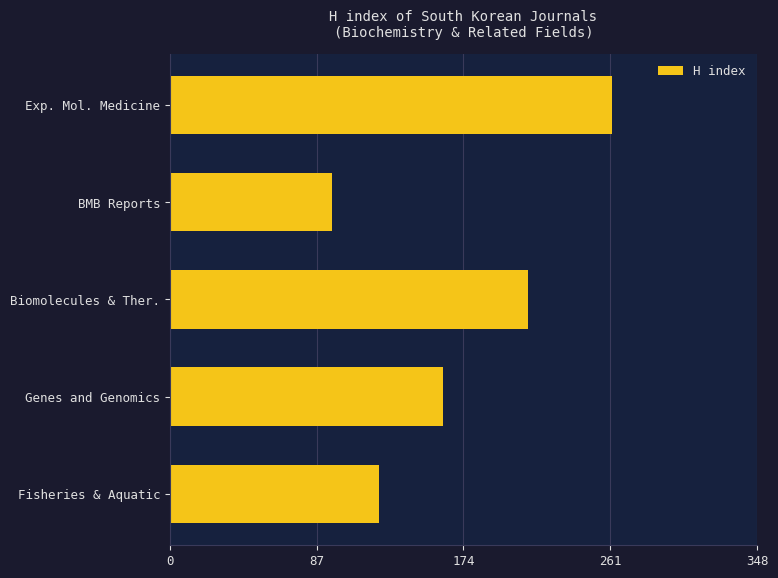

Rank the categories by value from lowest to highest.

BMB Reports, Fisheries & Aquatic, Genes and Genomics, Biomolecules & Ther., Exp. Mol. Medicine